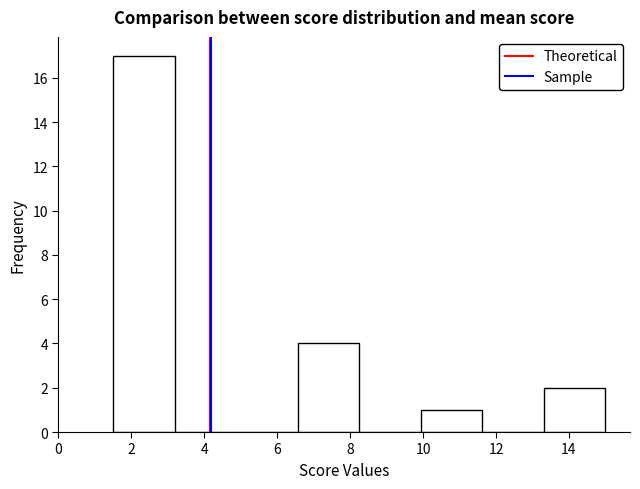

Reading left to right, transcribe this chart: for each bar, give the range it covers on the x-axis and its height. Neither the bar edges nor the heights are printed on the chart, so give them approximately, as read against the axes.

1.6 to 3.2: 17
3.2 to 4.8: 0
4.8 to 6.6: 0
6.6 to 8.2: 4
8.2 to 10.0: 0
10.0 to 11.6: 1
11.6 to 13.4: 0
13.4 to 15.0: 2